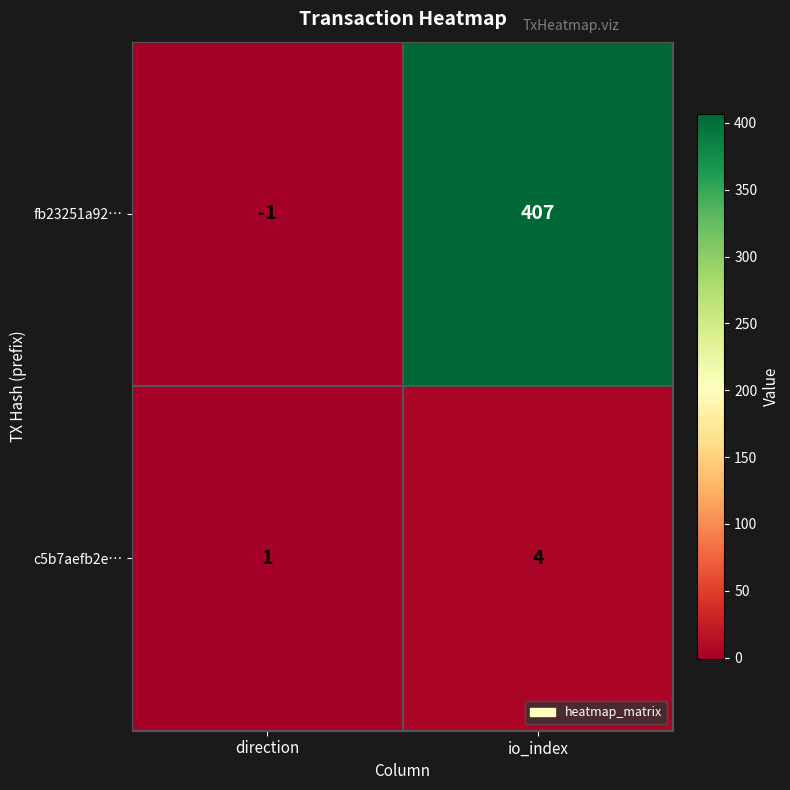

At direction, list the series in order from smallest to largest.

fb23251a92…, c5b7aefb2e…